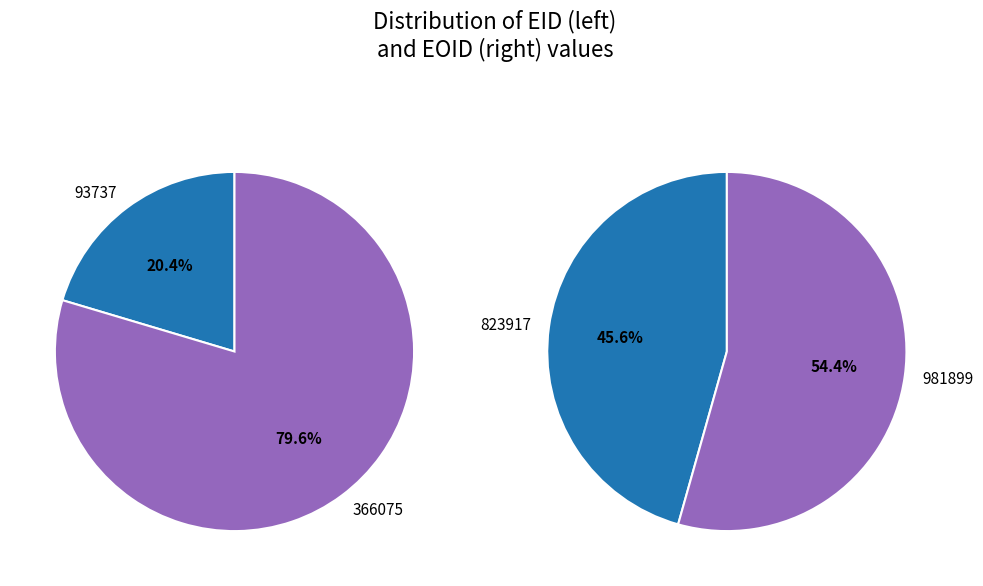

Rank the categories by value from lowest to highest.

93737, 366075